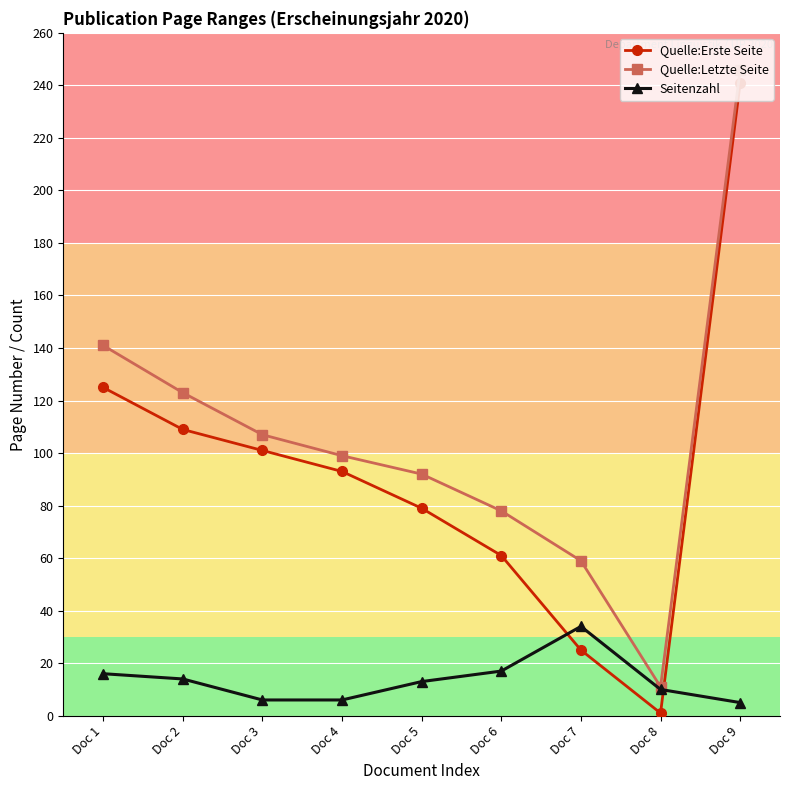

Does the chart display data point markers on the line(s)?

Yes